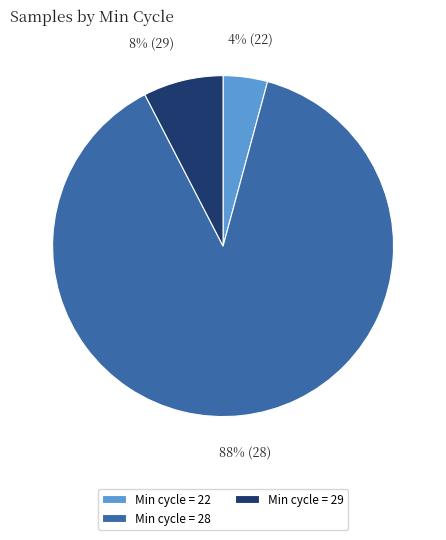

Which category has the smallest portion of the pie?

Min cycle = 22